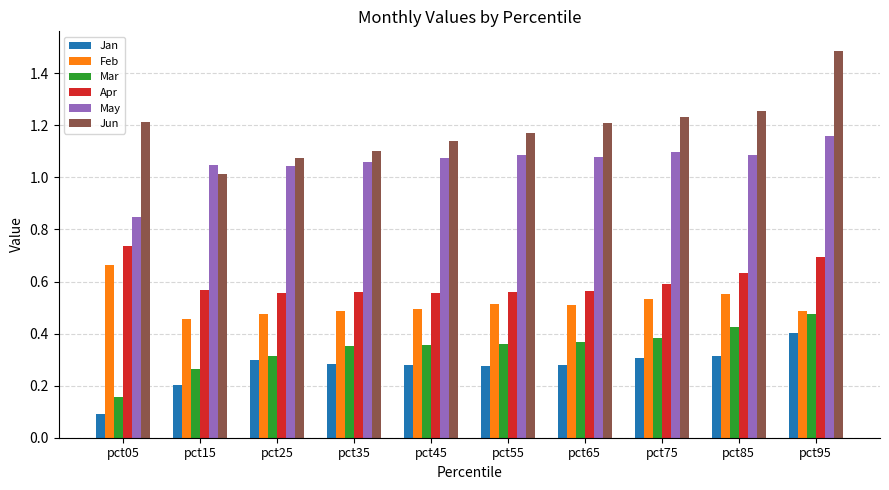

Count the number of data series in this chart.

6